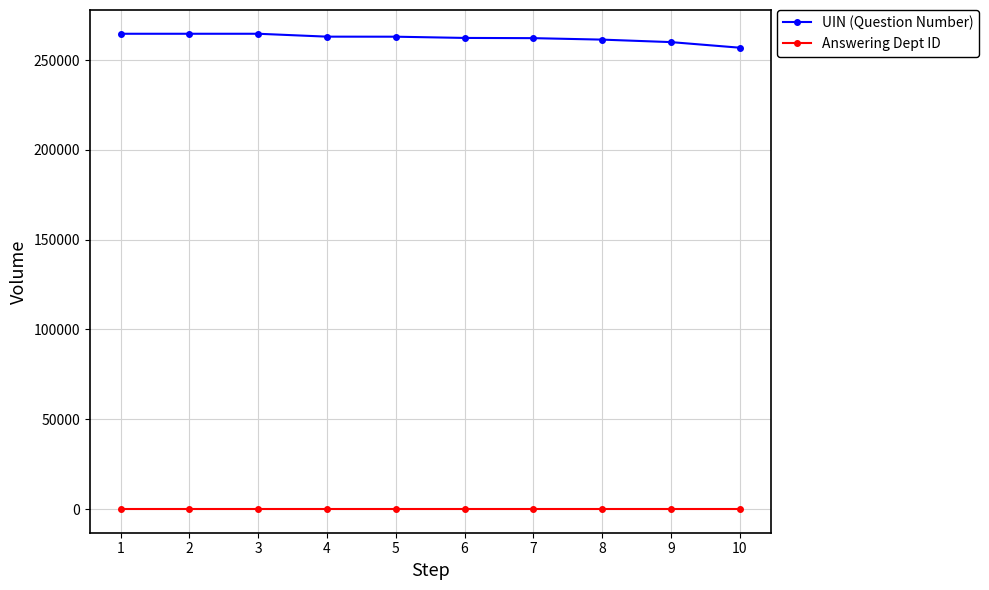

At 1, list the series in order from smallest to largest.

Answering Dept ID, UIN (Question Number)